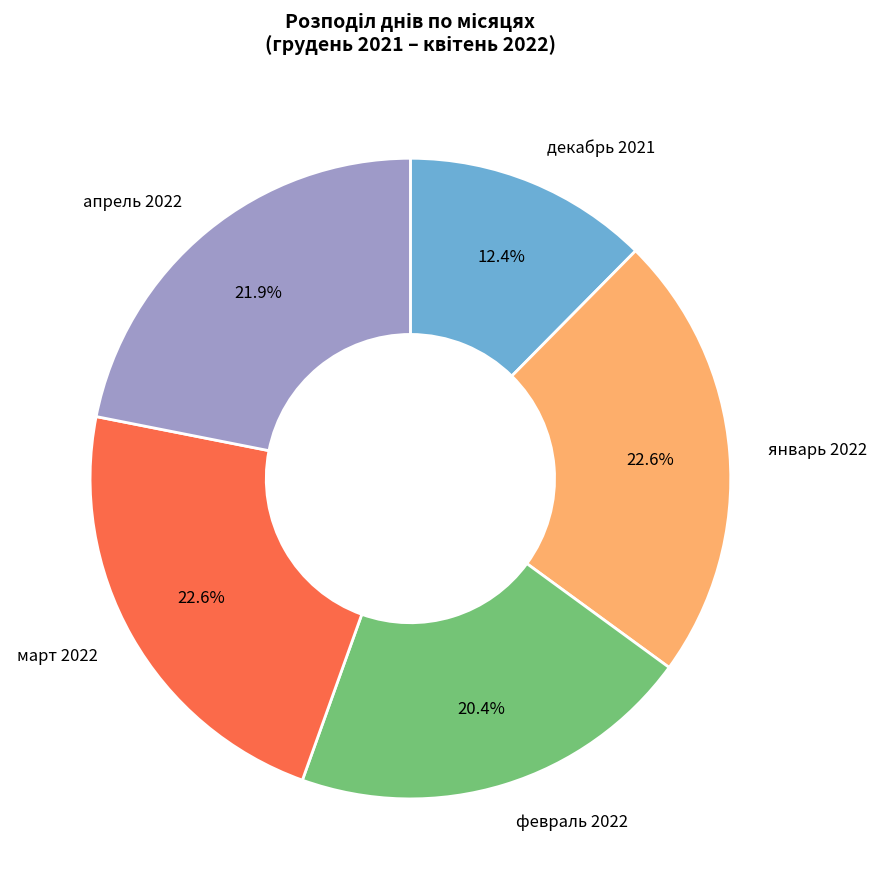

What portion of the pie excludes декабрь 2021?

87.6%